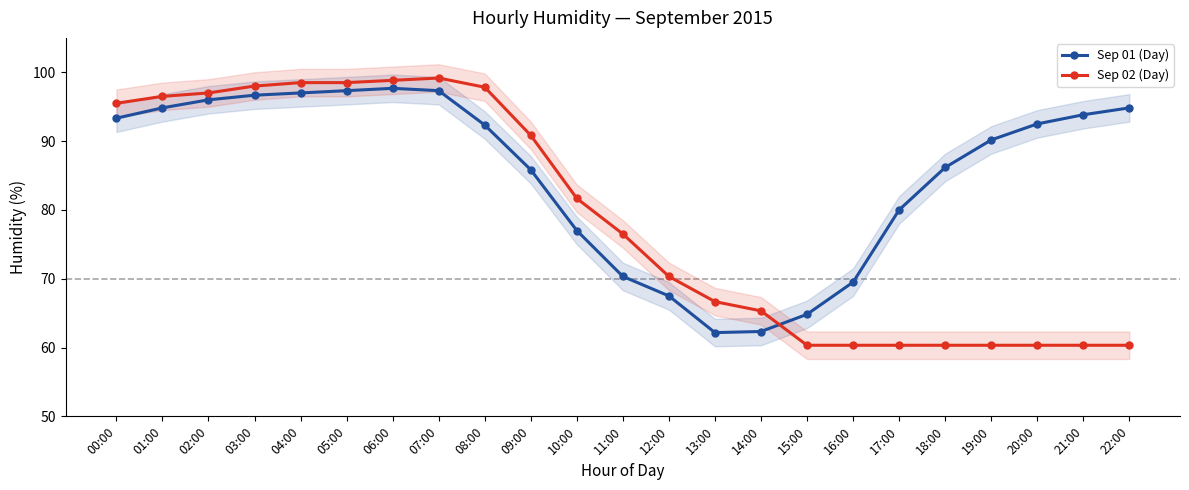

What is the label of the 17th point from the left?

16:00